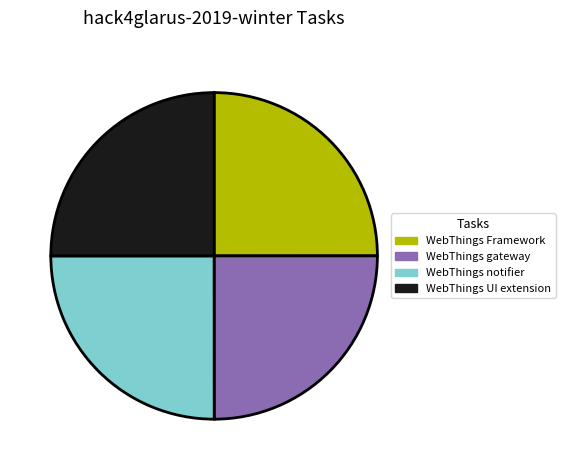

The WebThings Framework slice represents 37% of the pie. True or false?

False